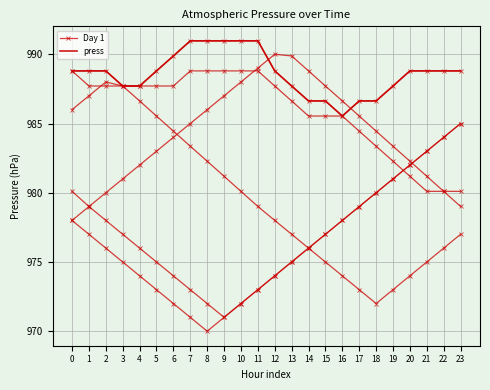

At which label does Day 1 reach its peak?

7